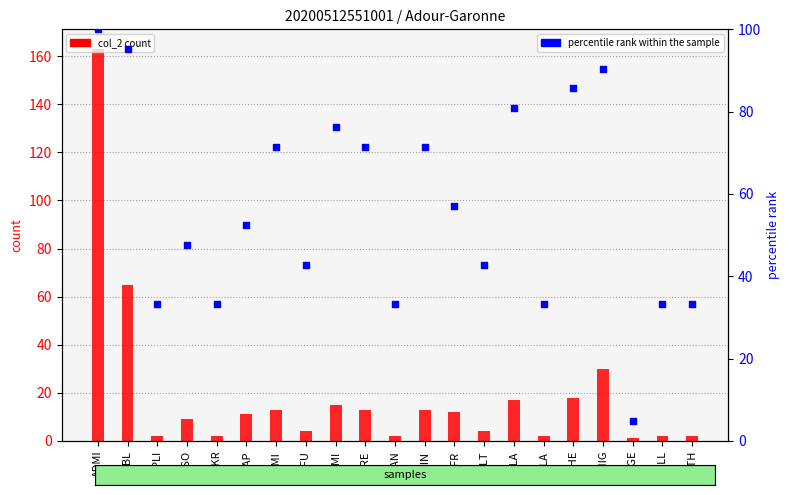

Between SPTH and MPMI, which is larger?

MPMI